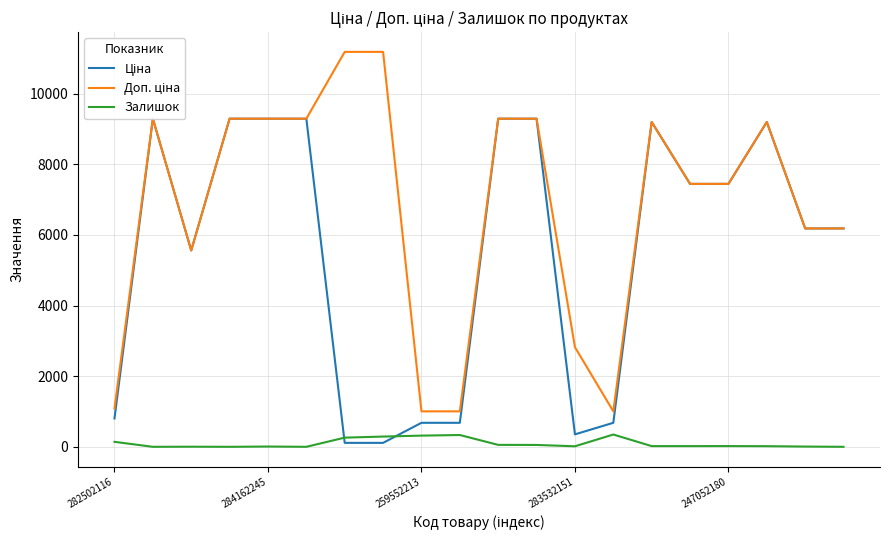

Which series ends up on top after the final intersection of Залишок and Ціна?

Ціна